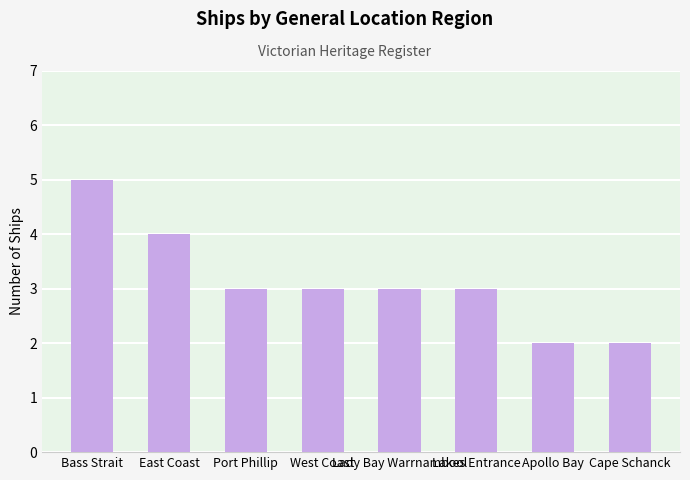

What is the average value?

3